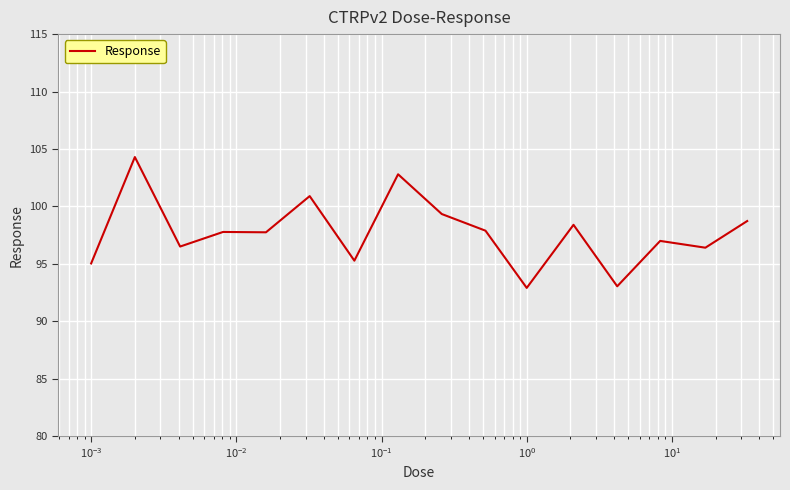

What is the maximum value shown in the chart?

104.3